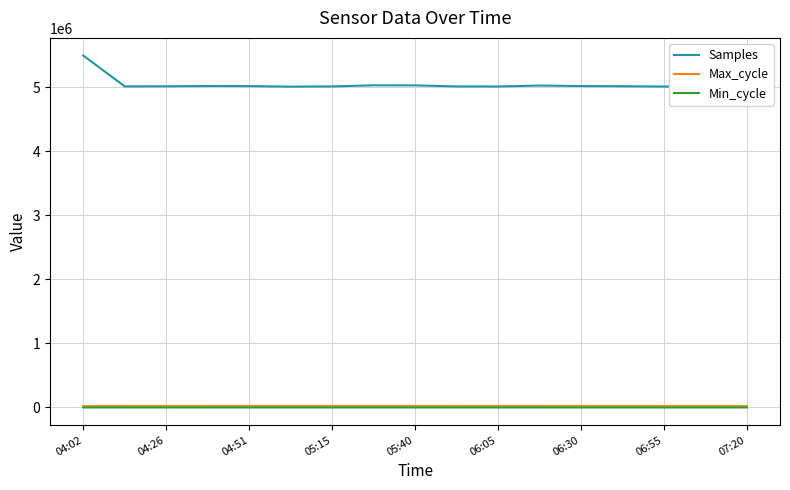

At how many categories does at least one series exceed 1975105?

17